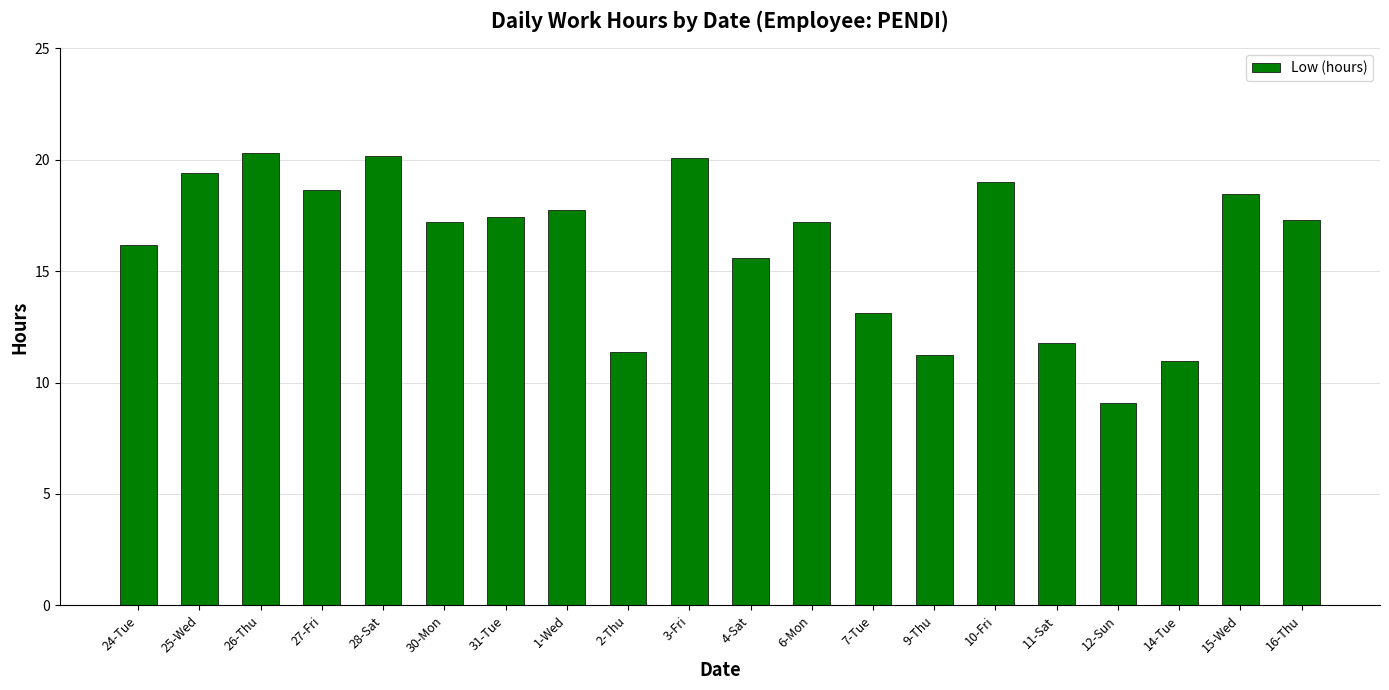

What is the greatest value displayed?

20.3